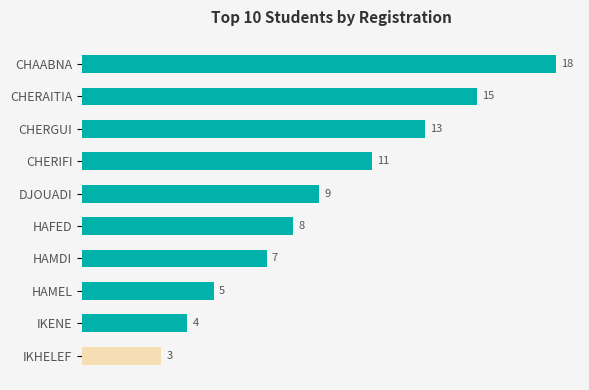

Reading bottom to top, extract all data points from this chart.

3	4	5	7	8	9	11	13	15	18